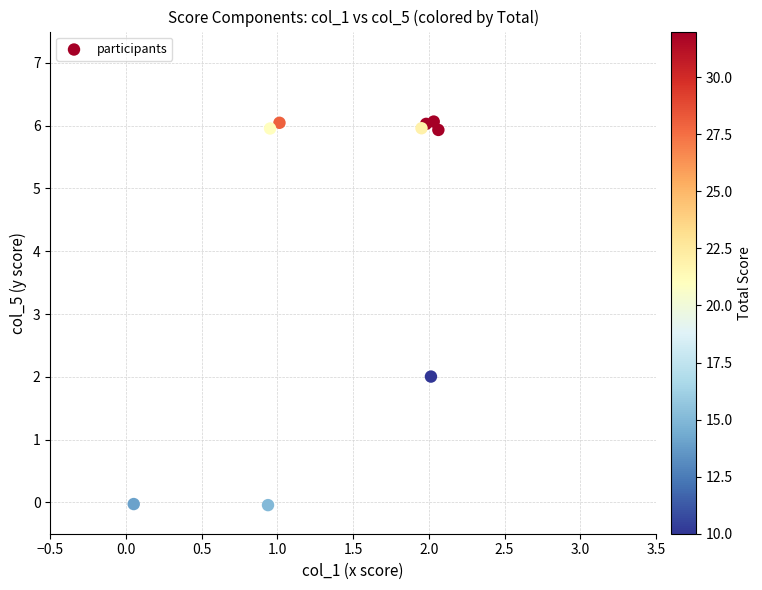

What Y value in the scatter plot is closest to 3?

2.0